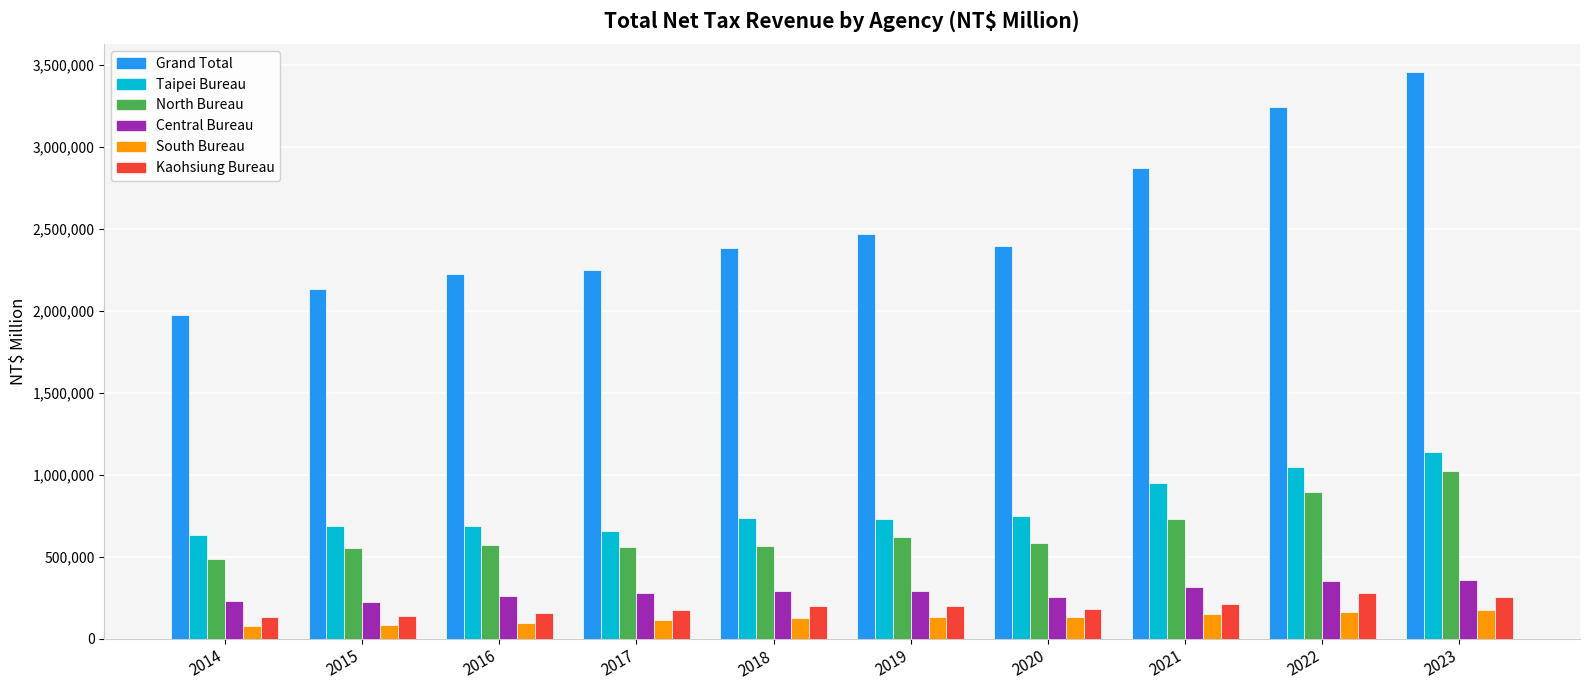

What is the difference between the second highest and minimum values in the South Bureau series?

86889